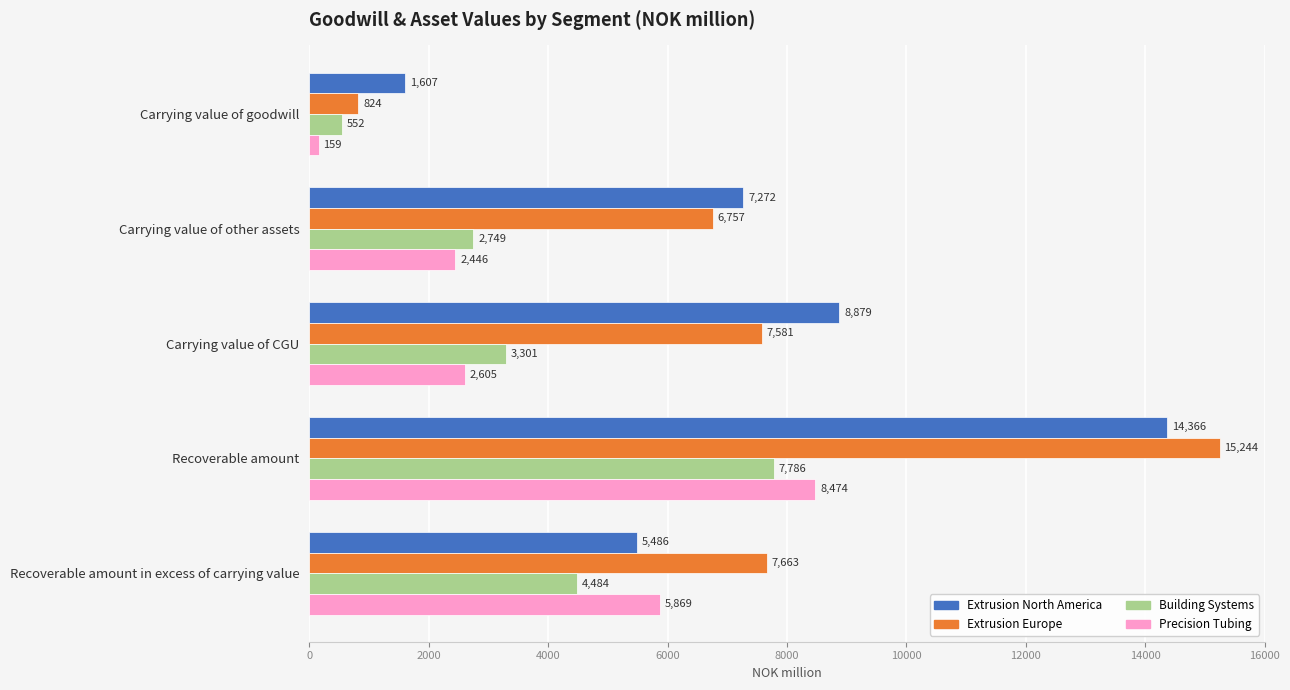

What is the difference between the maximum and minimum values in the Building Systems series?

7234